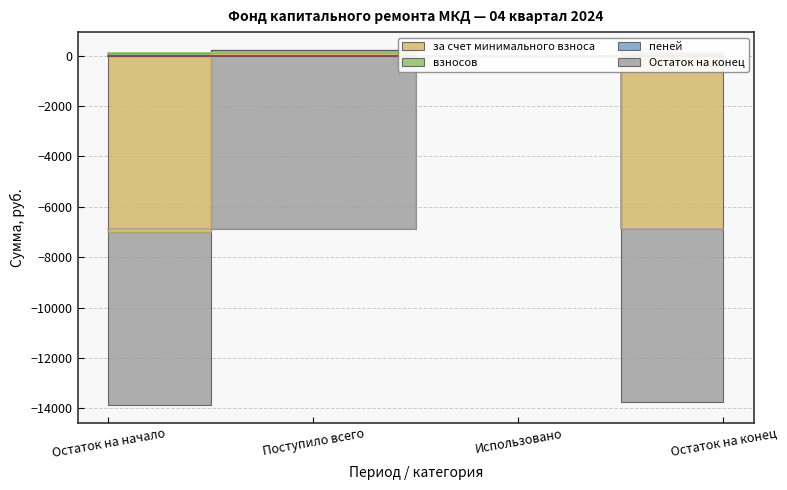

Where is взносов nearest to the value 57?

Использовано